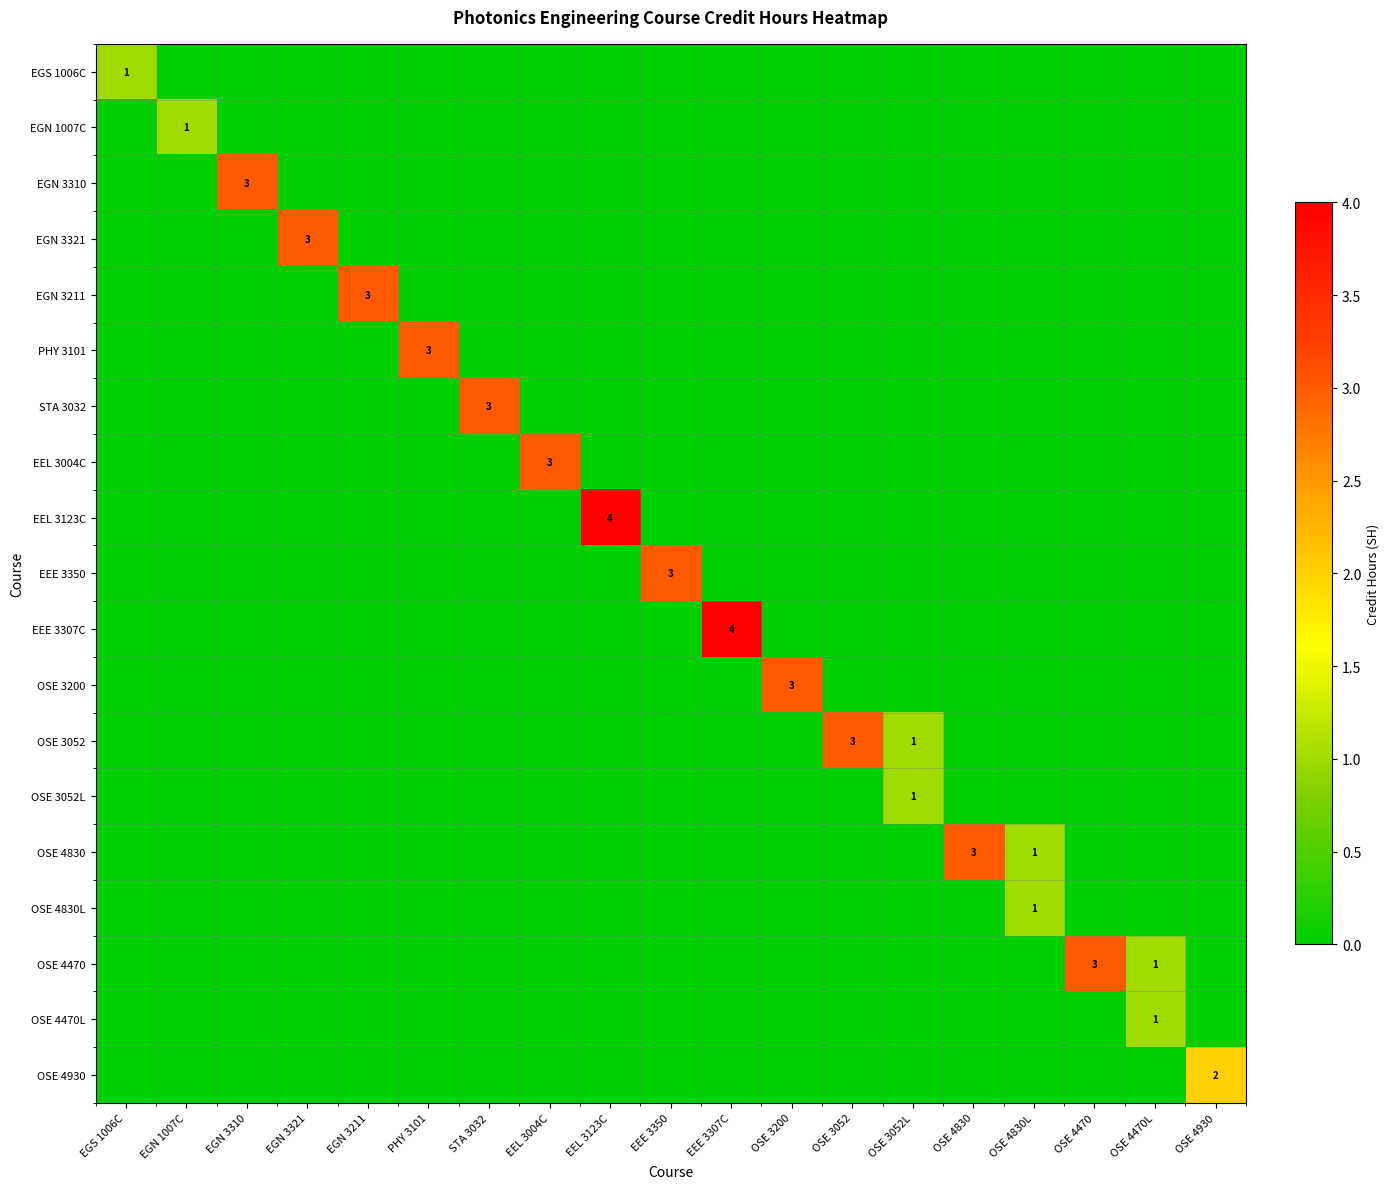

True or false: OSE 4830 has a value of 2 at OSE 4830.

False